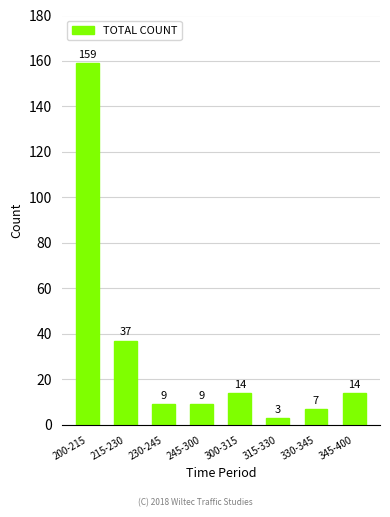

Are the bars horizontal?

No